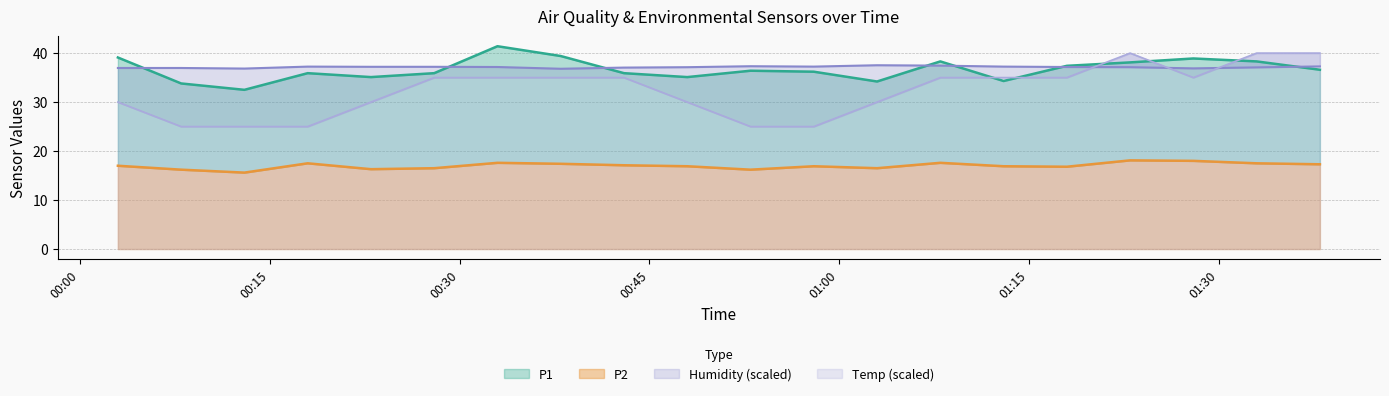

What is the lowest value of the P2 series?

15.6